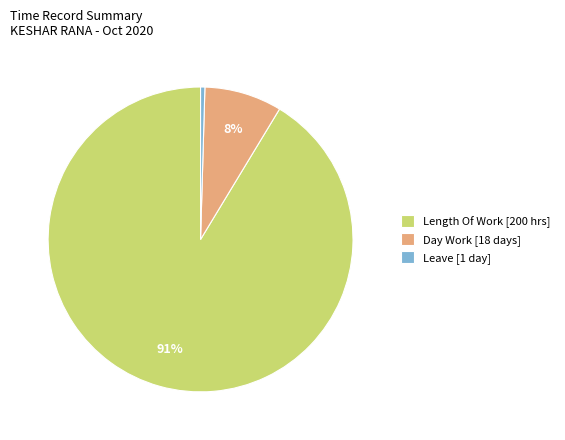

Between Length Of Work [200 hrs] and Day Work [18 days], which is larger?

Length Of Work [200 hrs]